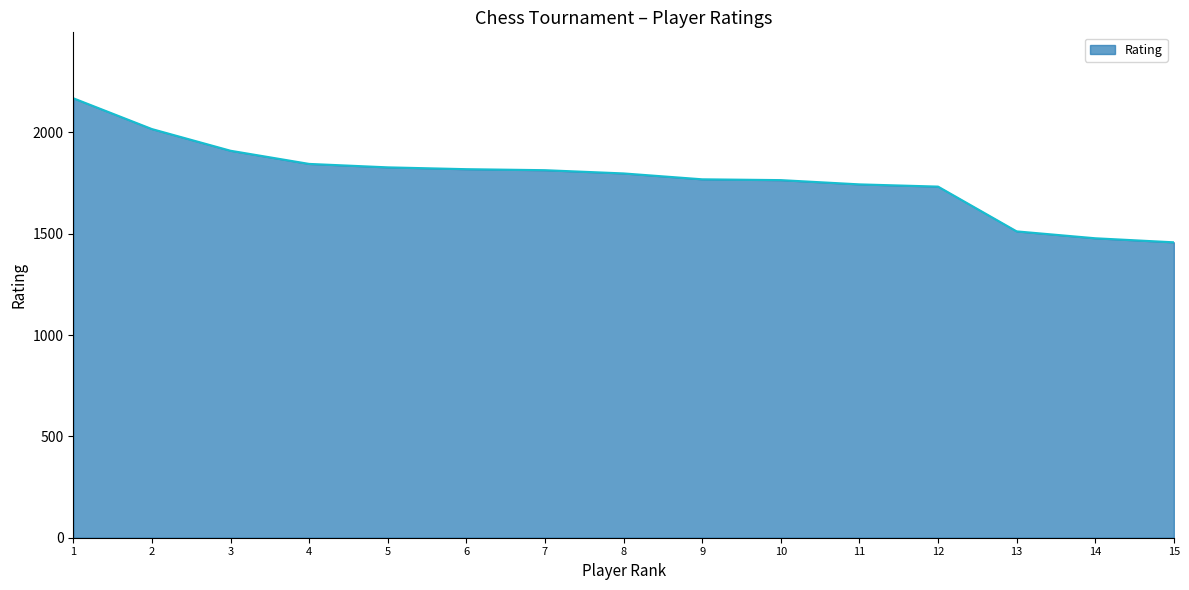

What is the greatest value displayed?

2169